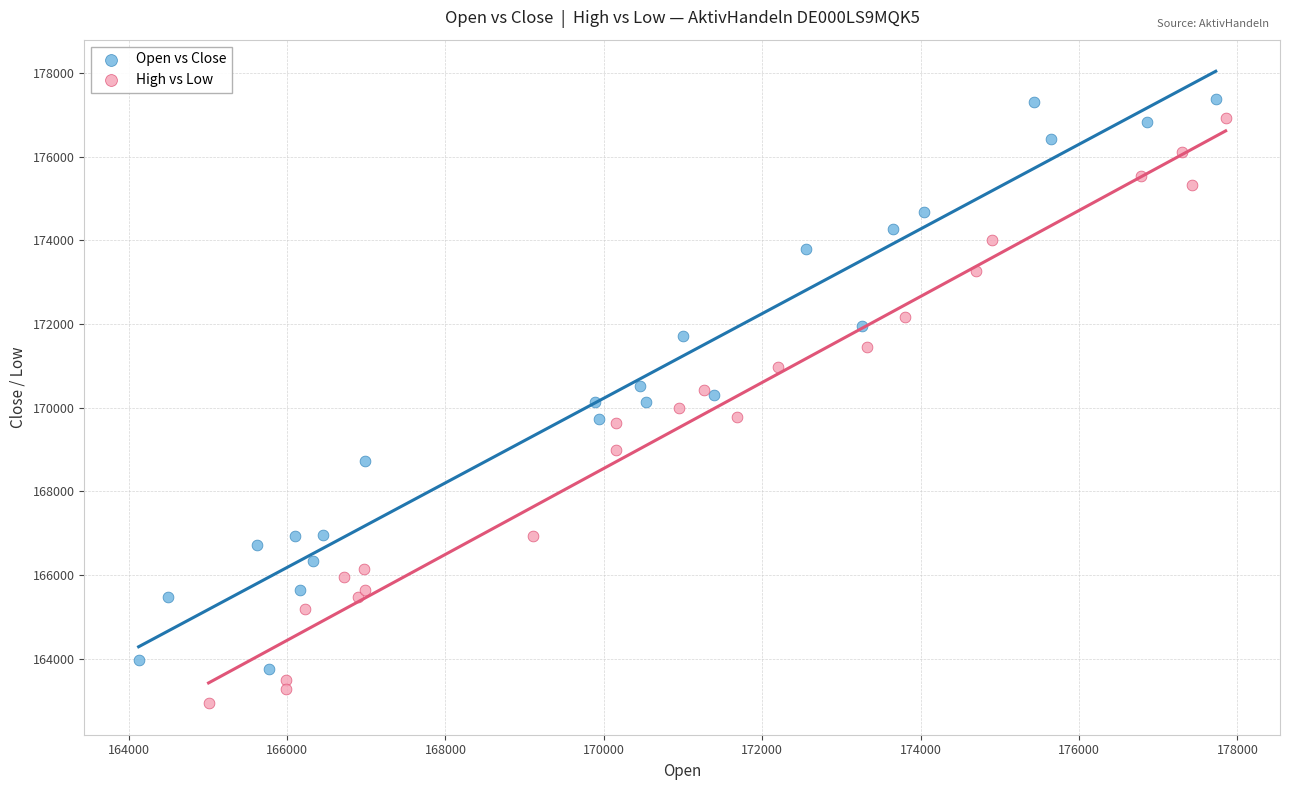

Which series has the largest Y range (max minus min)?

High vs Low